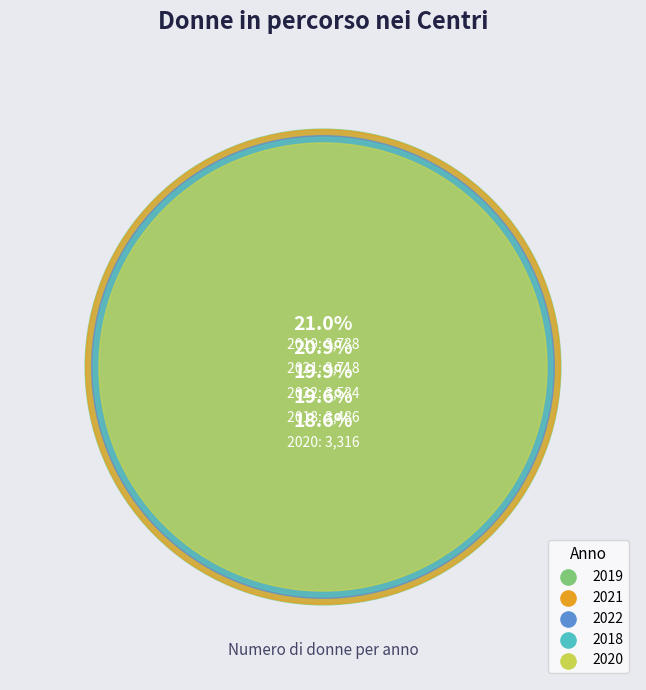

True or false: 2019 accounts for 21% of the total.

True